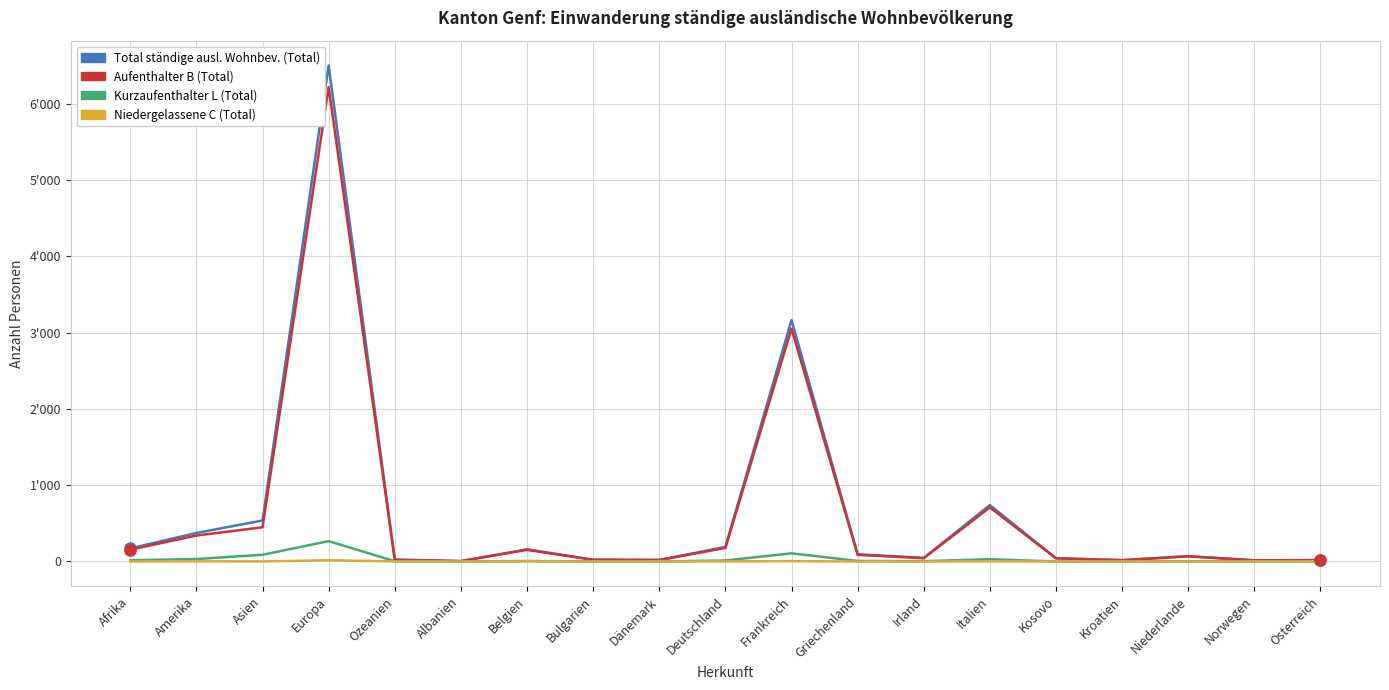

List the labels in order of Total ständige ausl. Wohnbev. (Total) value, largest first.

Europa, Frankreich, Italien, Asien, Amerika, Deutschland, Afrika, Belgien, Griechenland, Niederlande, Irland, Kosovo, Ozeanien, Bulgarien, Dänemark, Österreich, Kroatien, Norwegen, Albanien